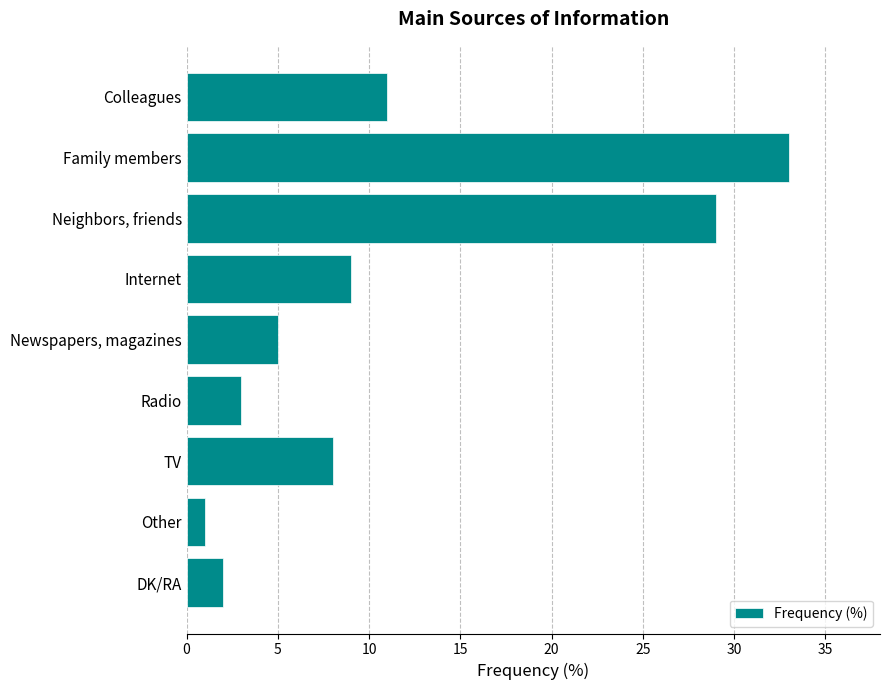

Reading top to bottom, list all the values displayed in this chart.

Colleagues=11	Family members=33	Neighbors, friends=29	Internet=9	Newspapers, magazines=5	Radio=3	TV=8	Other=1	DK/RA=2